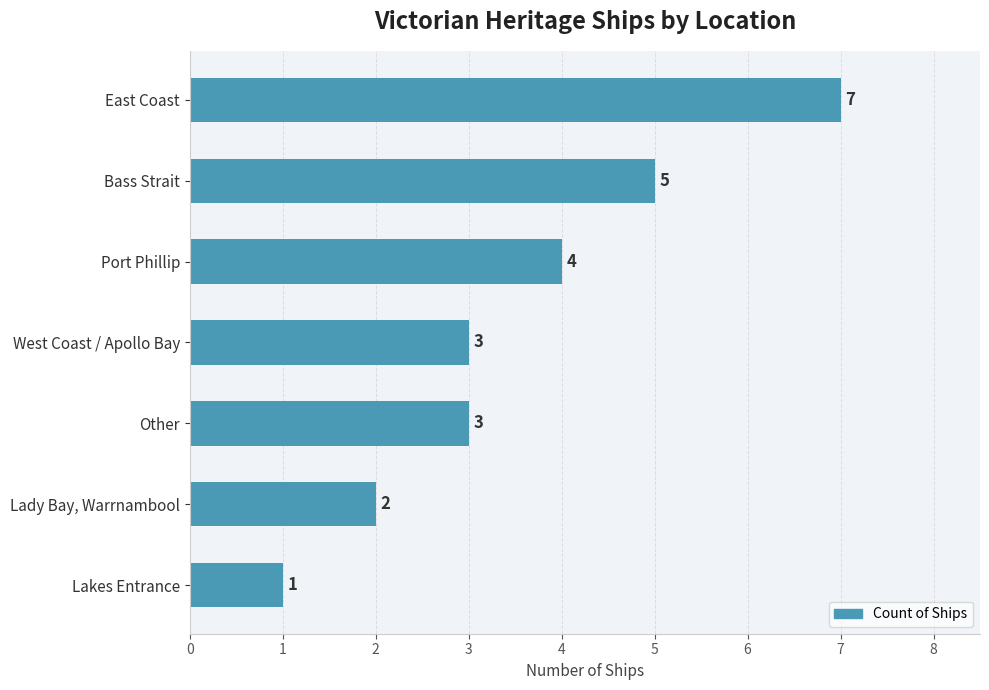

What is the smallest value displayed?

1